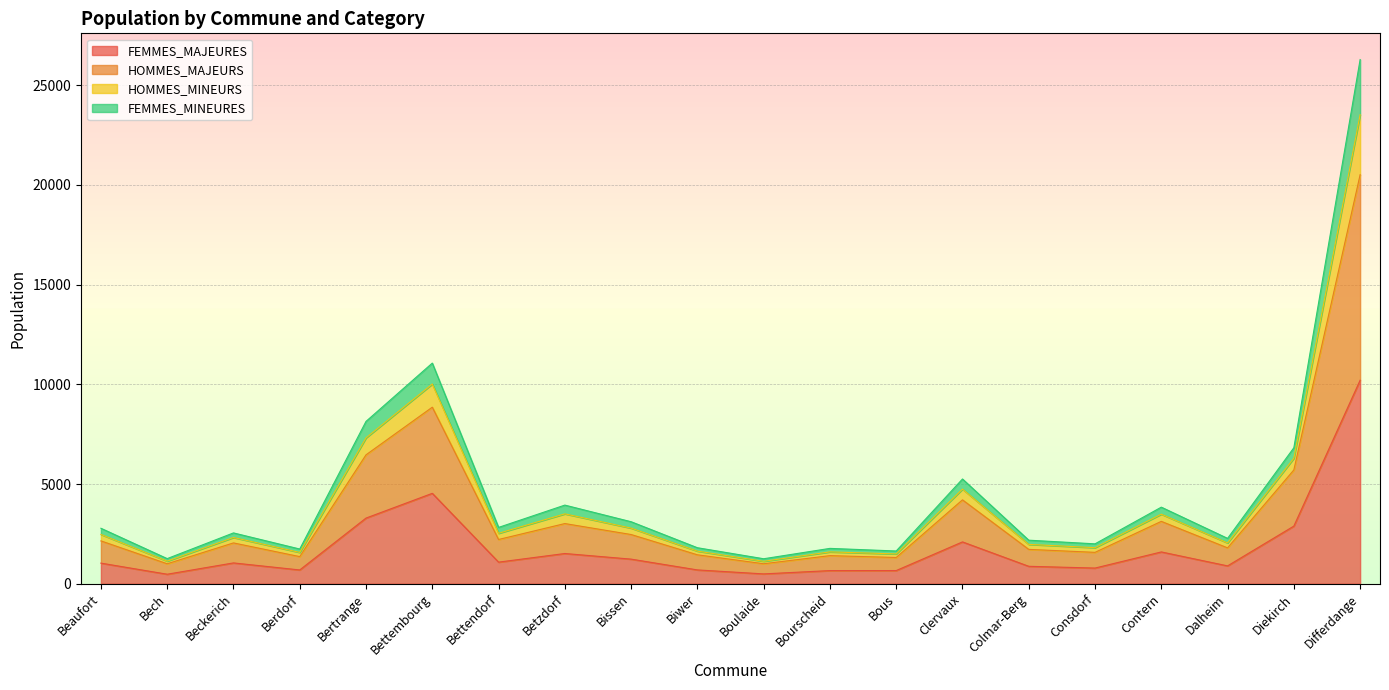

At which label does FEMMES_MAJEURES reach its peak?

Differdange